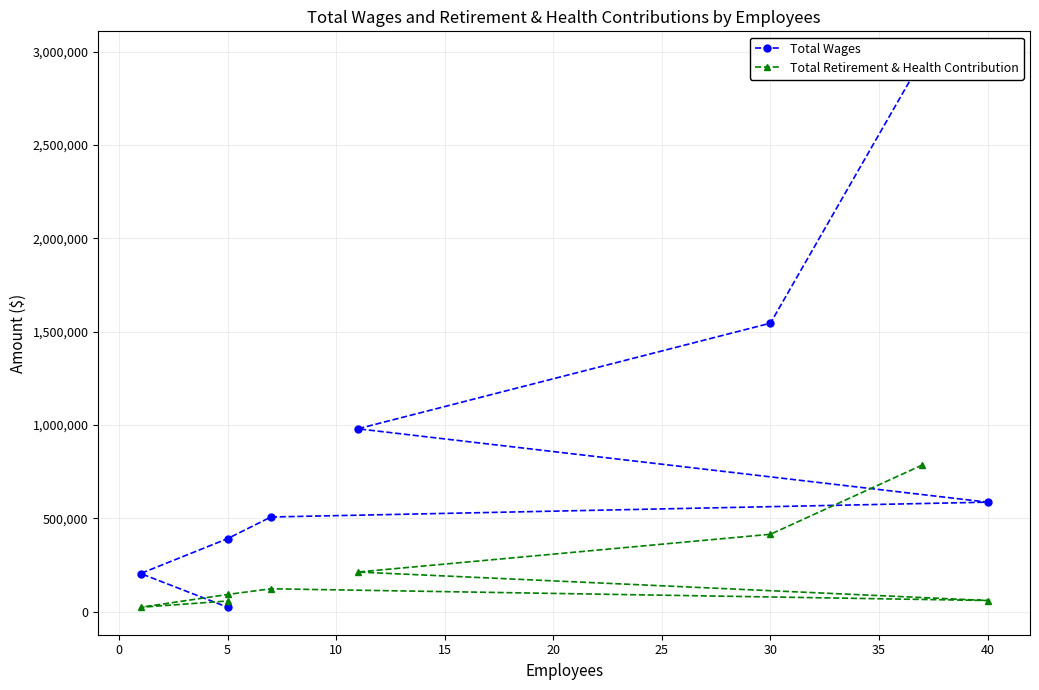

Which has a higher value, 5 or 40?

40